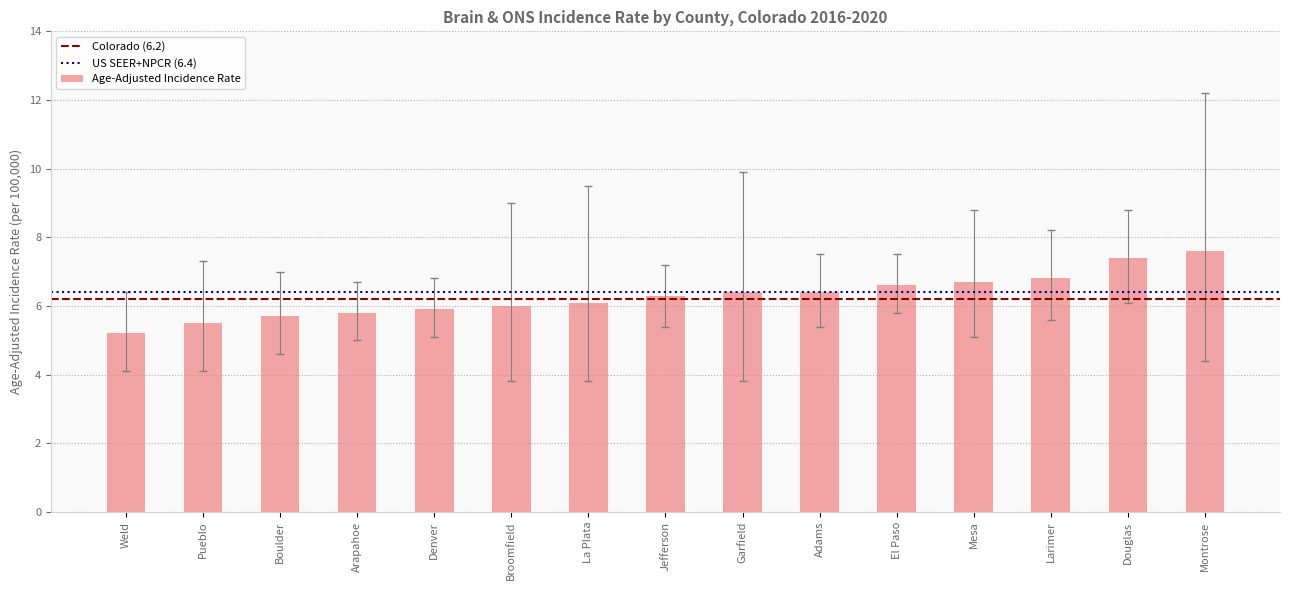

Which has a higher value, Arapahoe or Douglas?

Douglas